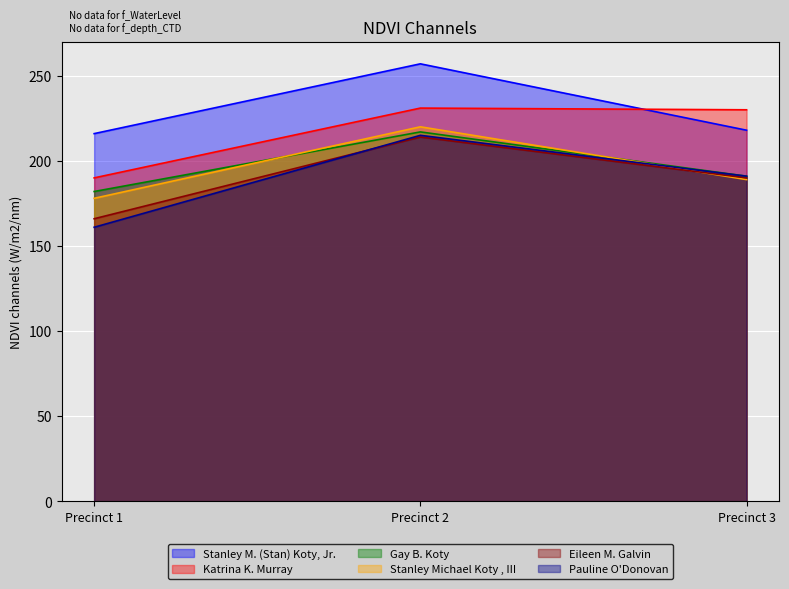

What is the minimum value for Stanley M. (Stan) Koty, Jr.?

216